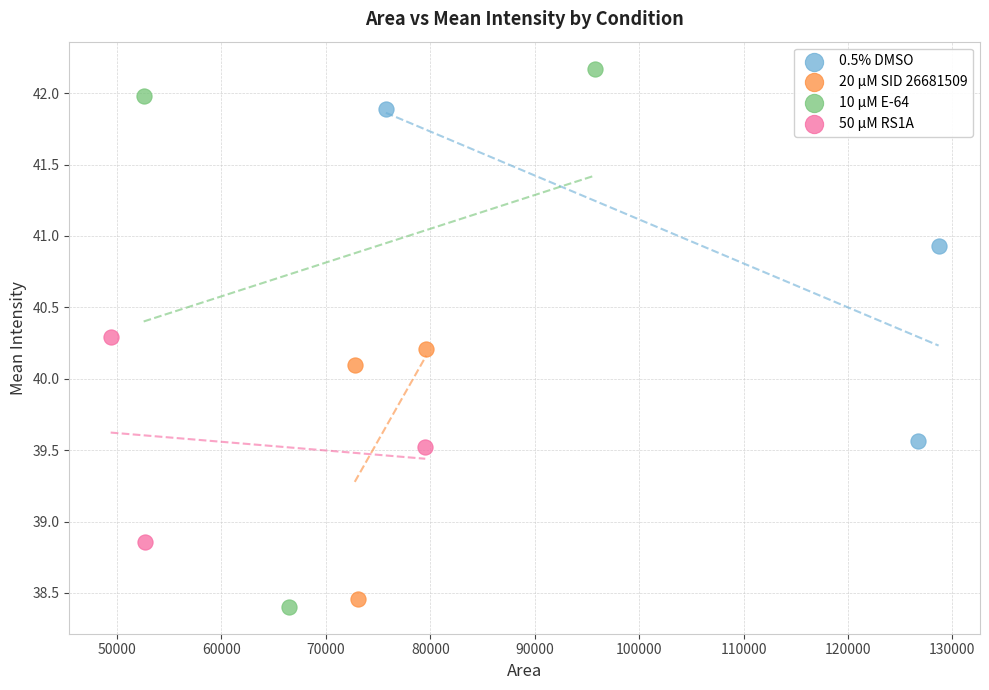

Which series contains the highest Y value?

10 μM E-64